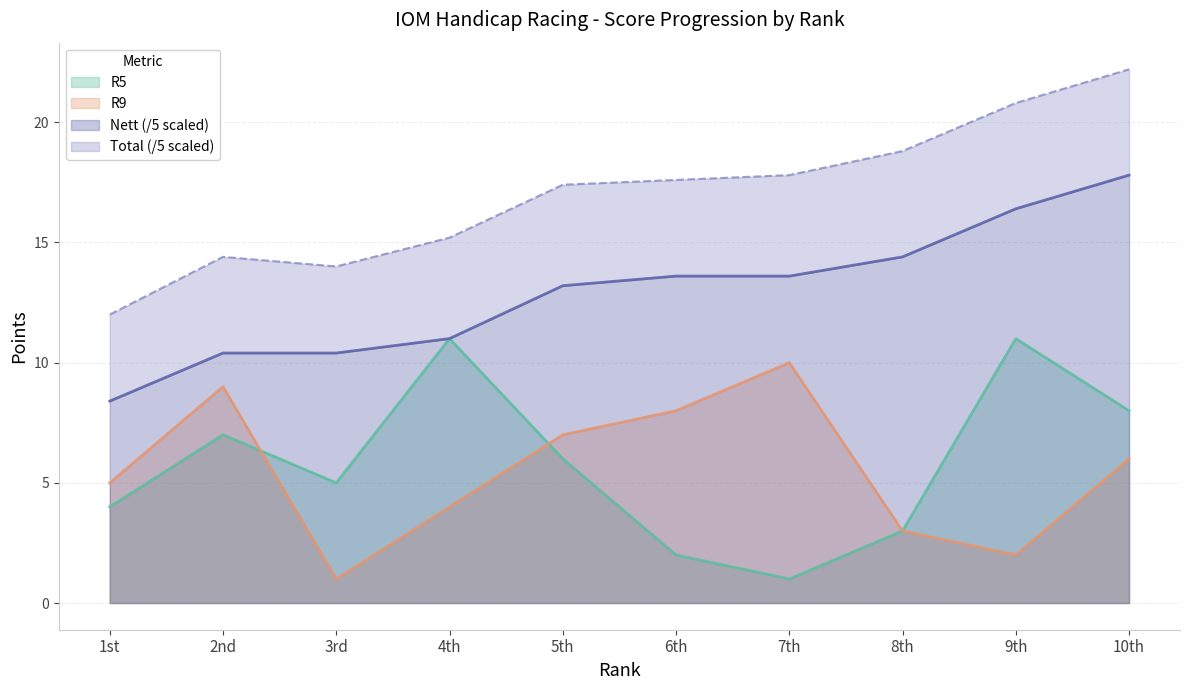

Which has a higher value, 5th or 7th?

5th